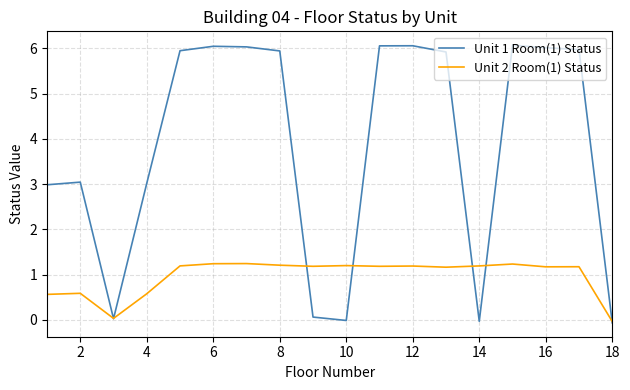

What is the greatest value displayed?

6.1